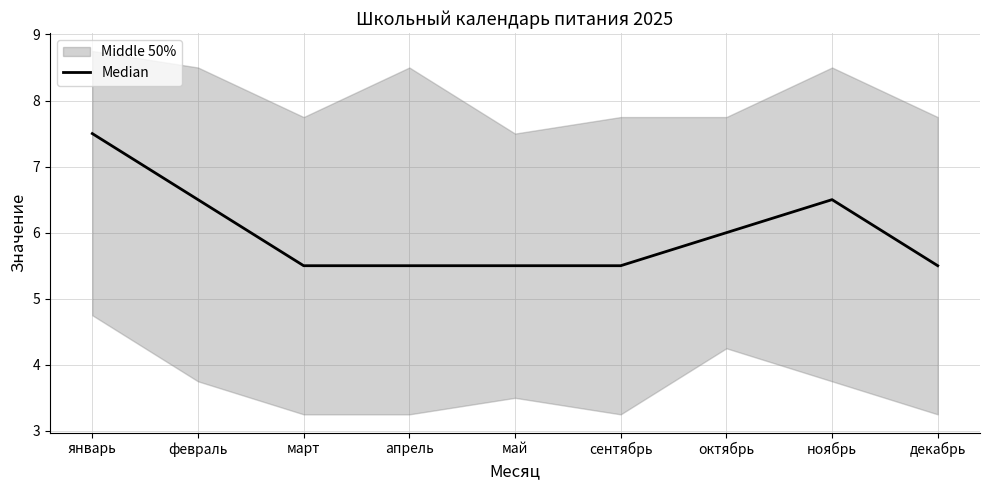

Which has a higher value, ноябрь or сентябрь?

ноябрь